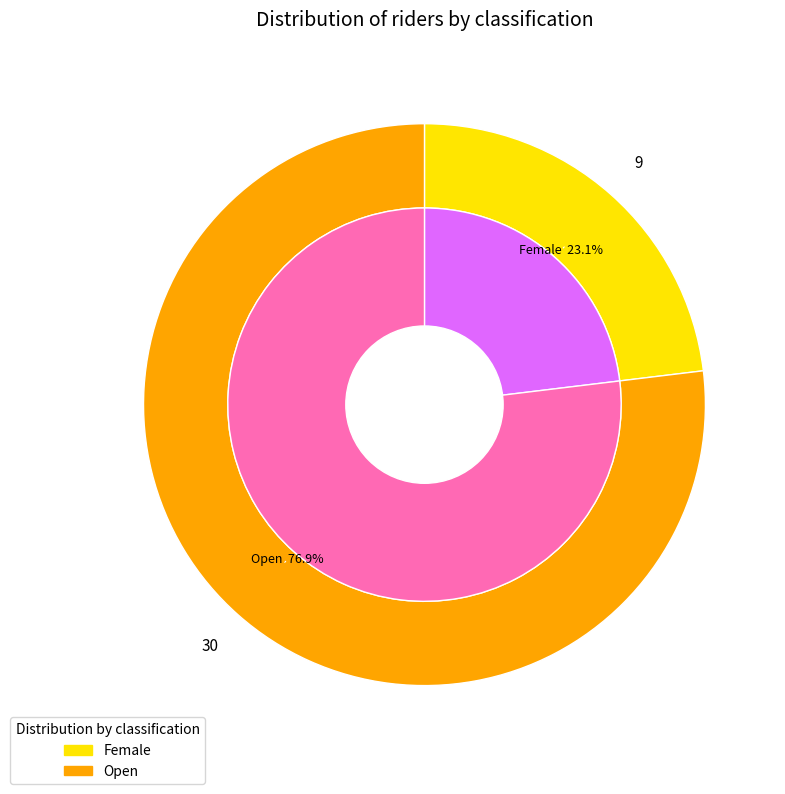

Combined, do Female and Open account for over 50%?

Yes